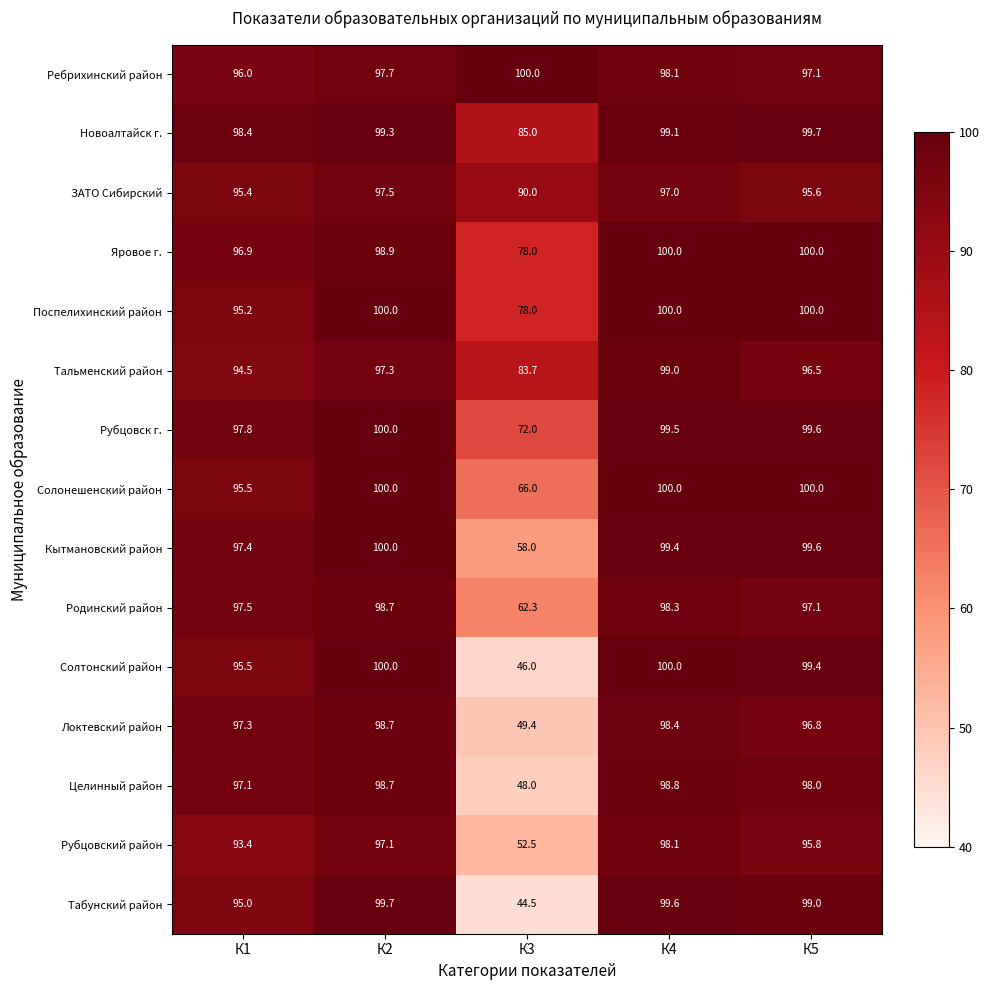

What is the difference between the second highest and minimum values in the Ребрихинский район series?

2.1